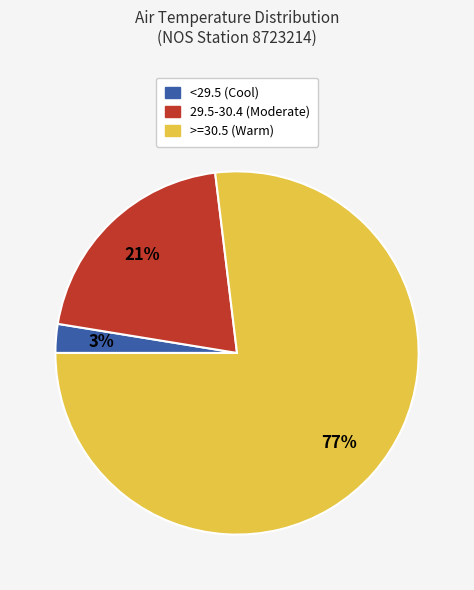

Which category has the smallest portion of the pie?

<29.5 (Cool)